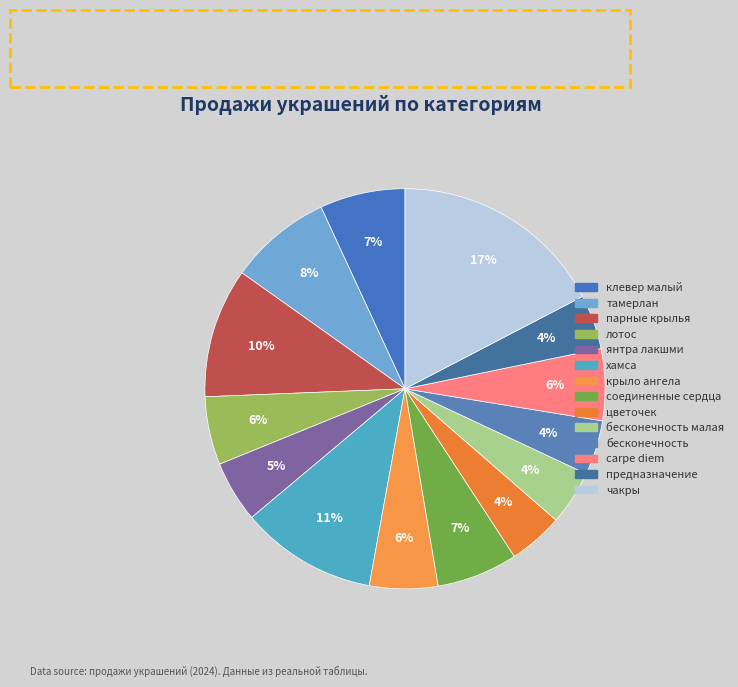

Which category has the smallest portion of the pie?

цветочек